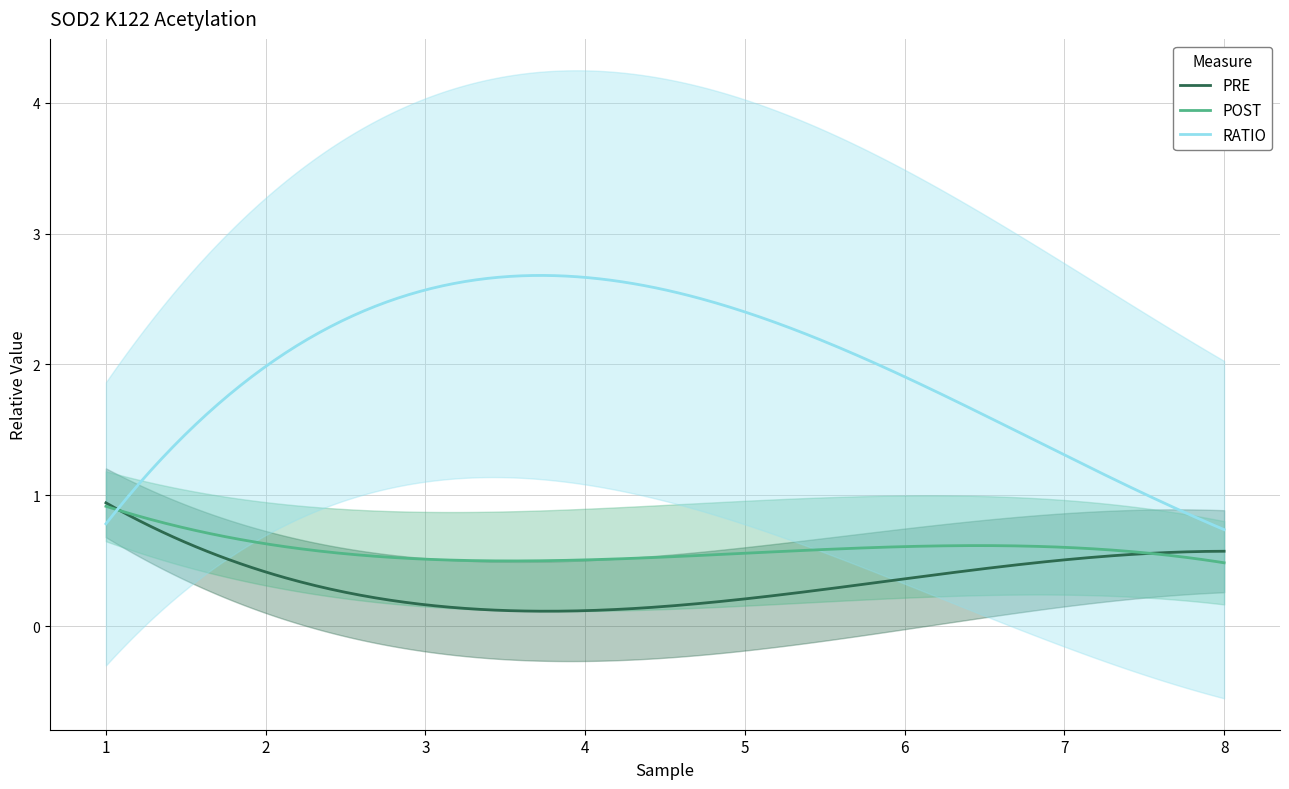

What is the value of the PRE point at the 1st from the left?

1.0